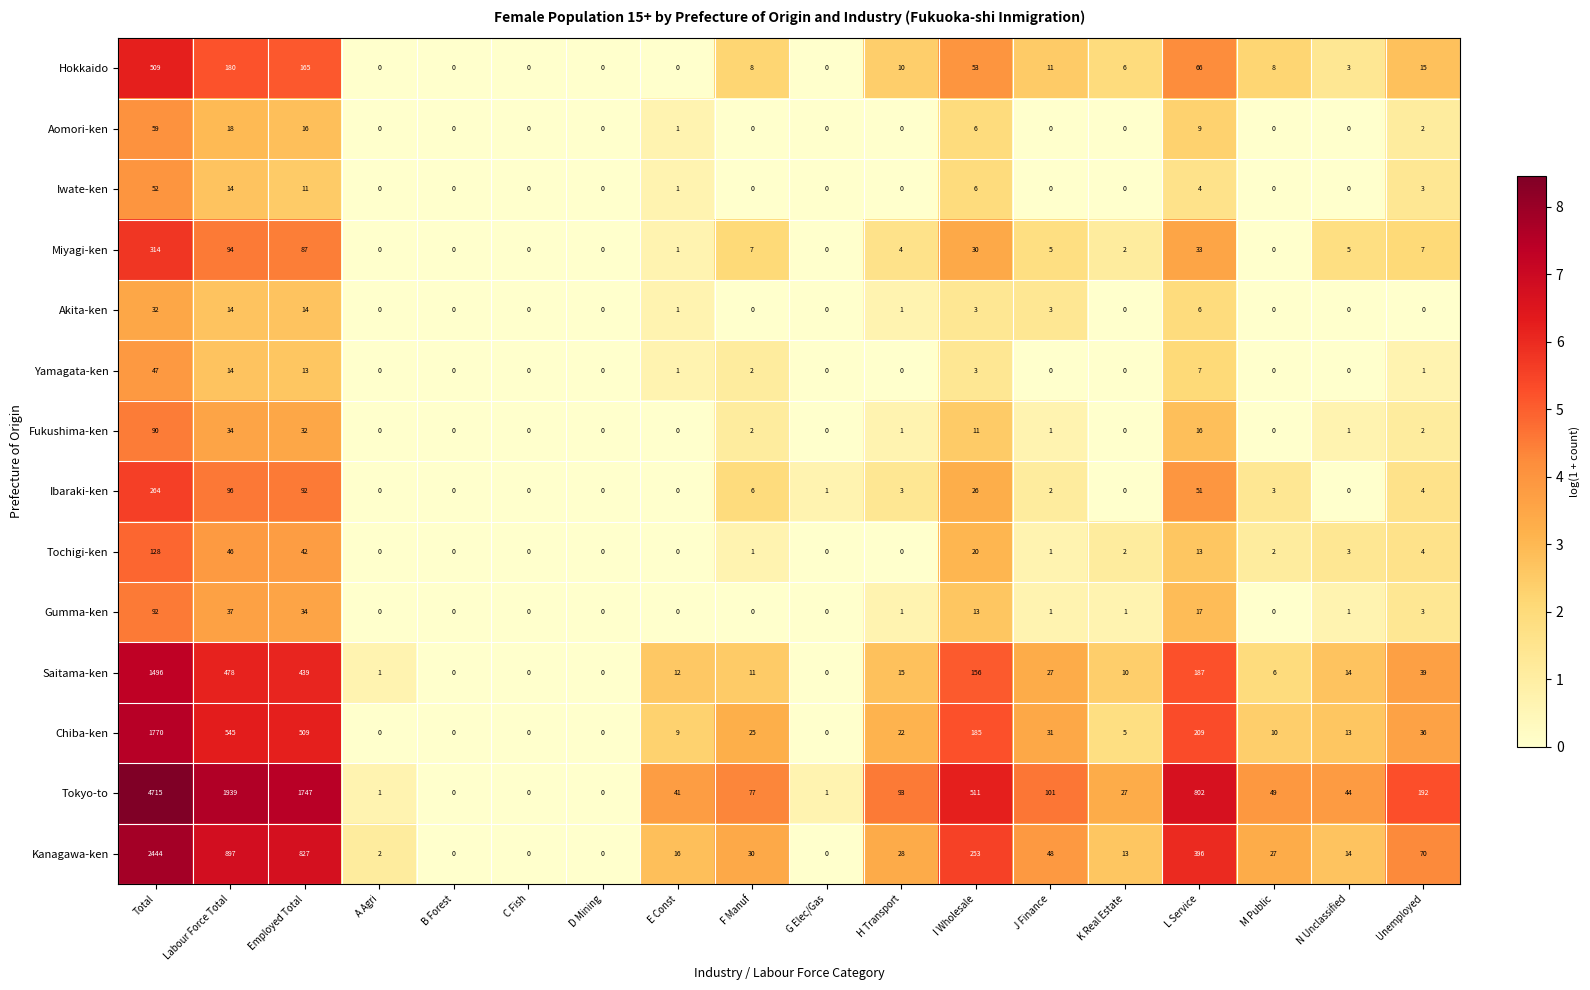

The value of Tochigi-ken at G Elec/Gas is 0. True or false?

True